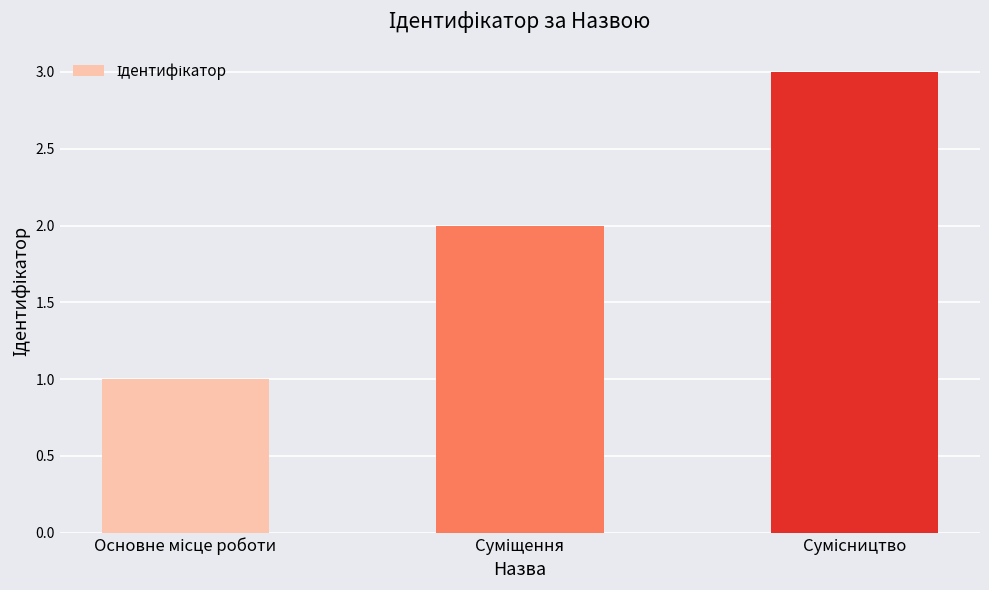

What is the greatest value displayed?

3